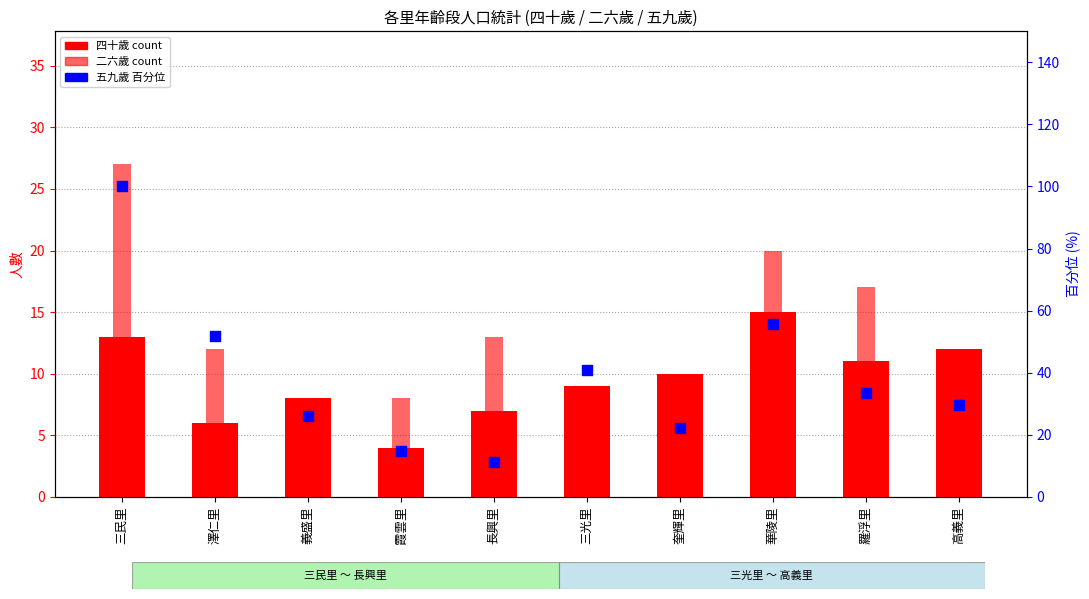

Which series reaches the minimum Y coordinate?

四十歲